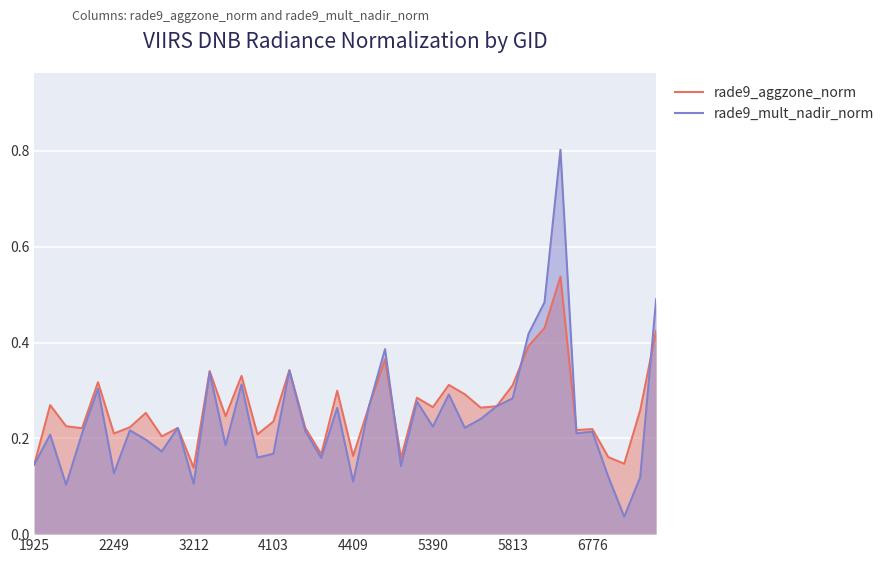

How many lines are shown in the chart?

2